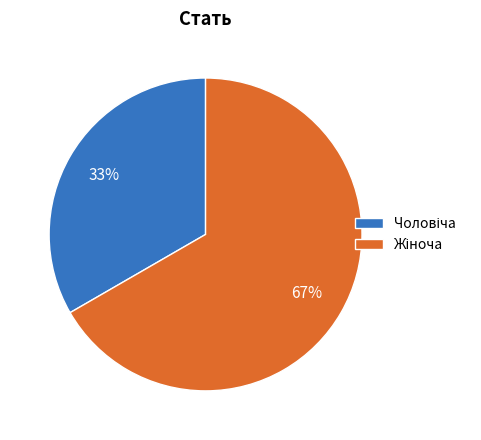

Is there any slice that represents more than half of the pie?

Yes